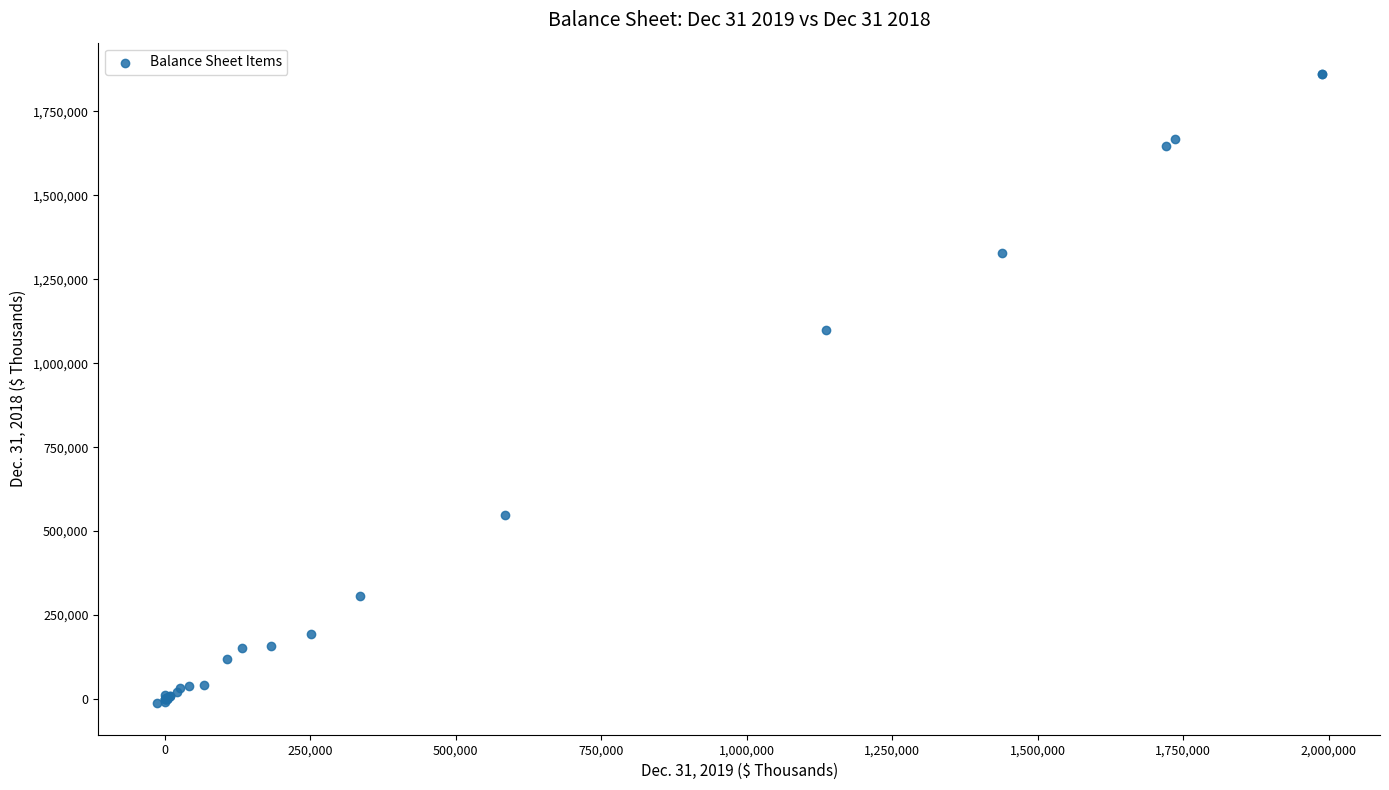

What Y value in the scatter plot is closest to 924032?

1097703